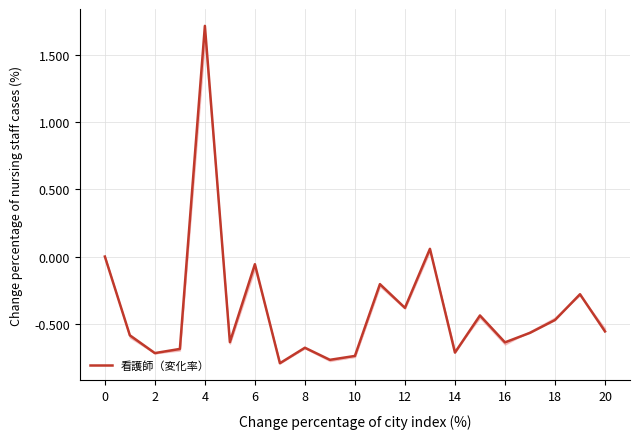

Does the chart display data point markers on the line(s)?

No